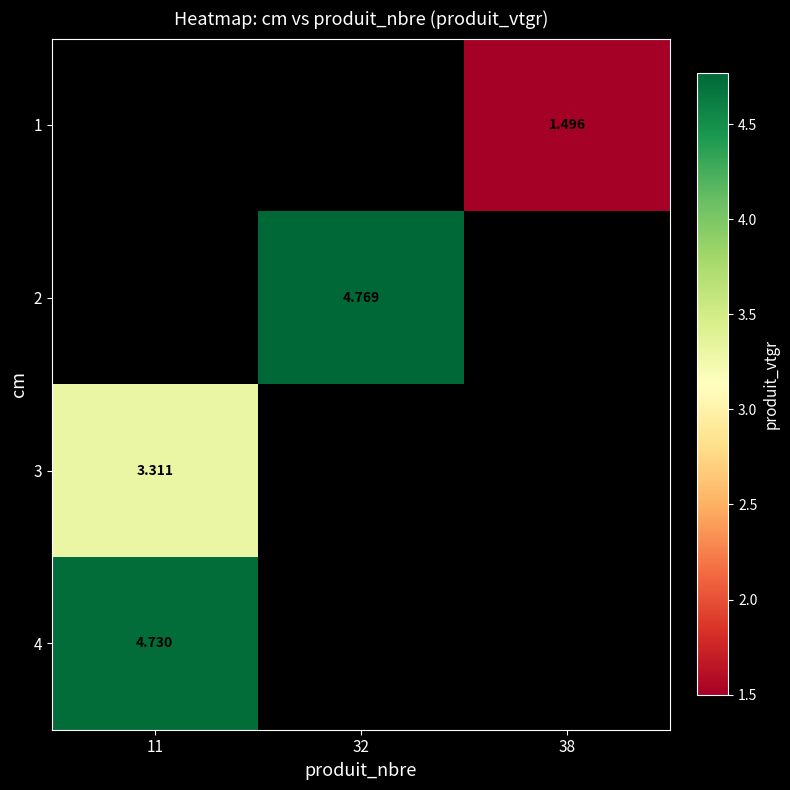

The row_2 series shows 3.3 at 11. True or false?

True